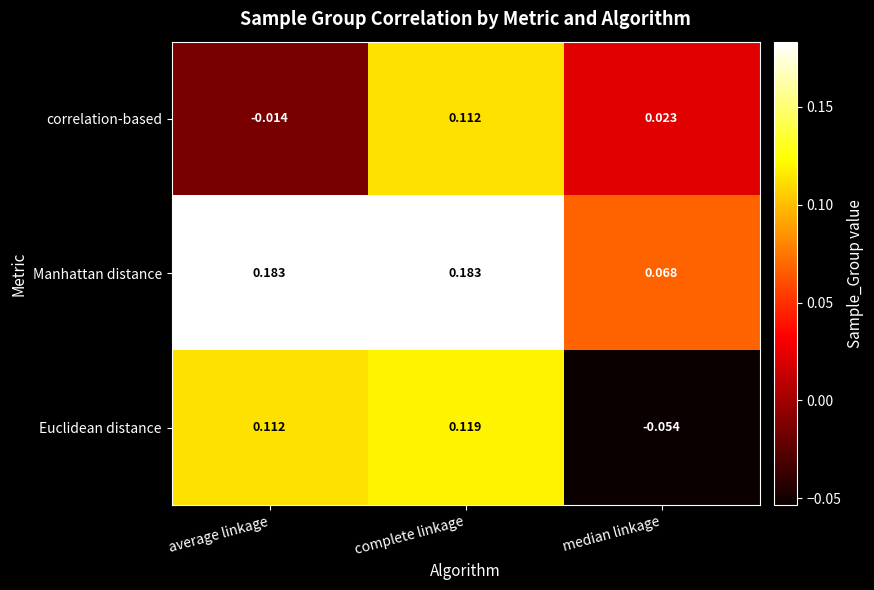

At which label does Euclidean distance first exceed 0?

average linkage